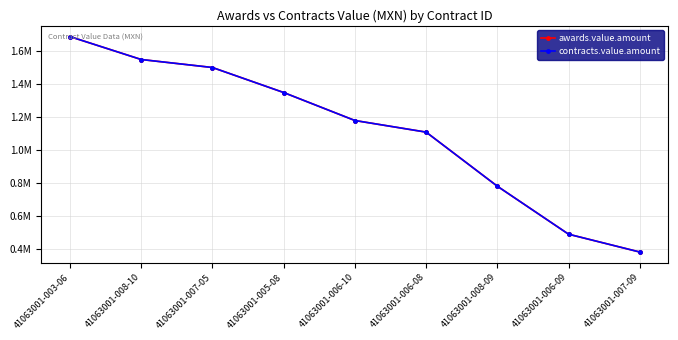

What is the average value of the contracts.value.amount series?

1112044.1